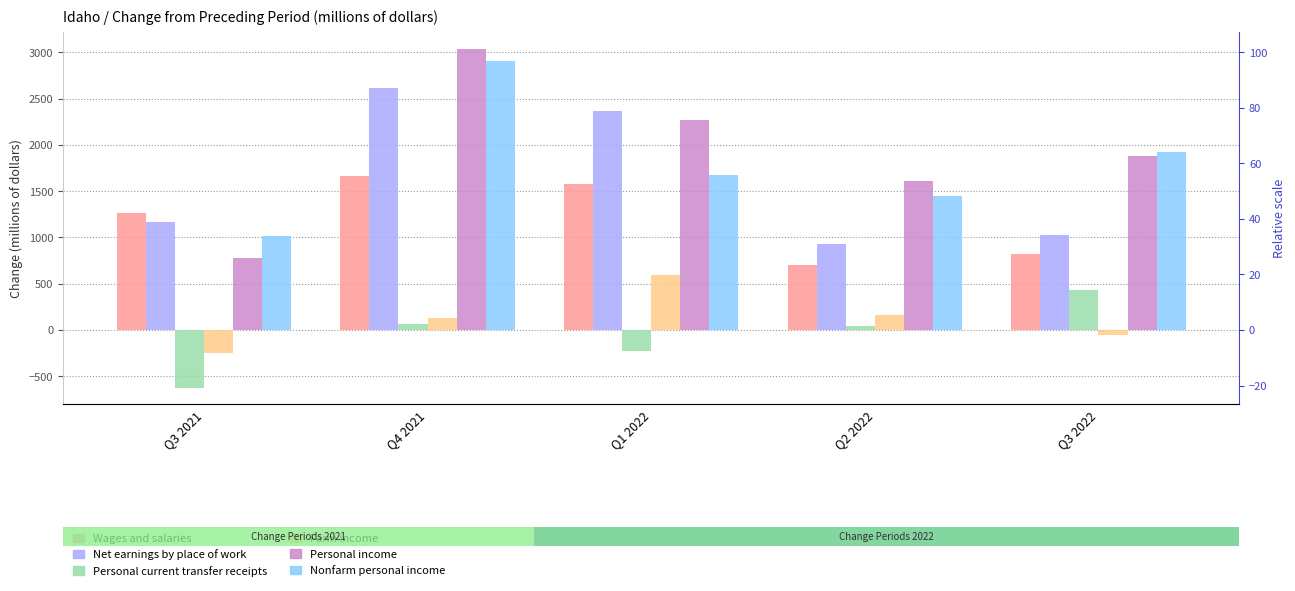

How many series are shown in this chart?

6